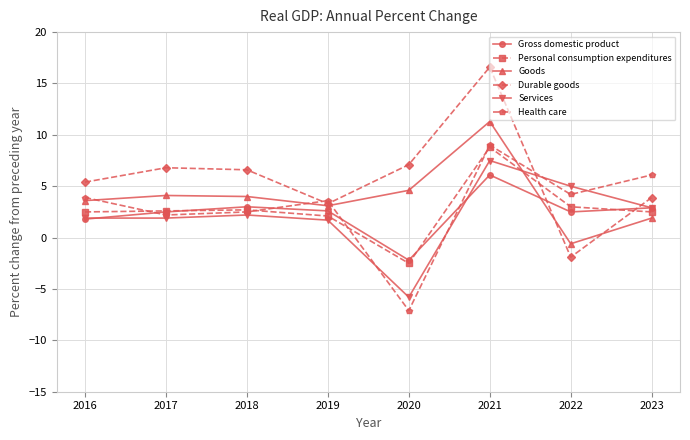

How many categories are shown in the chart?

8